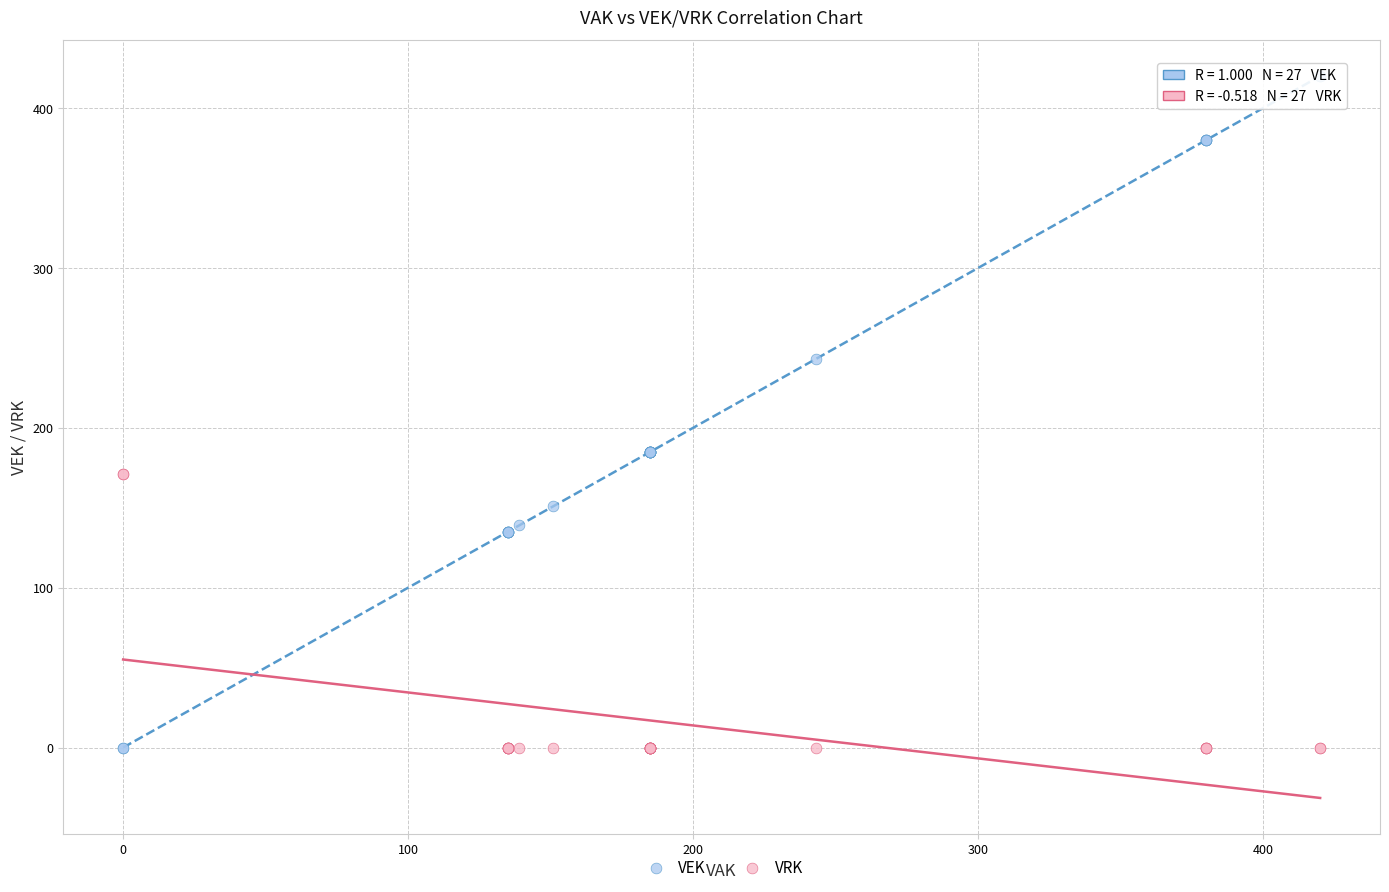

What is the X range (max minus min) for the scatter plot?

420